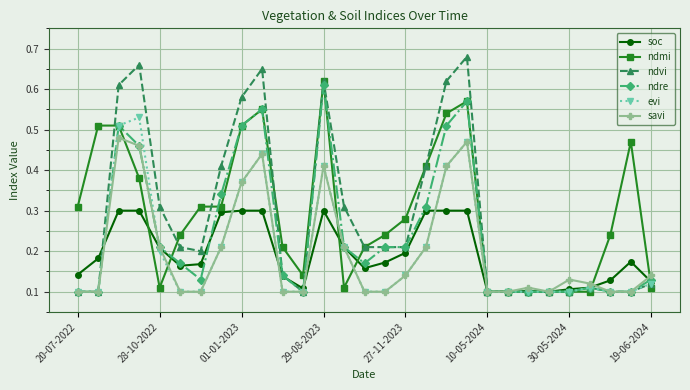

Count the ndmi values in the range 0 to 1.

29